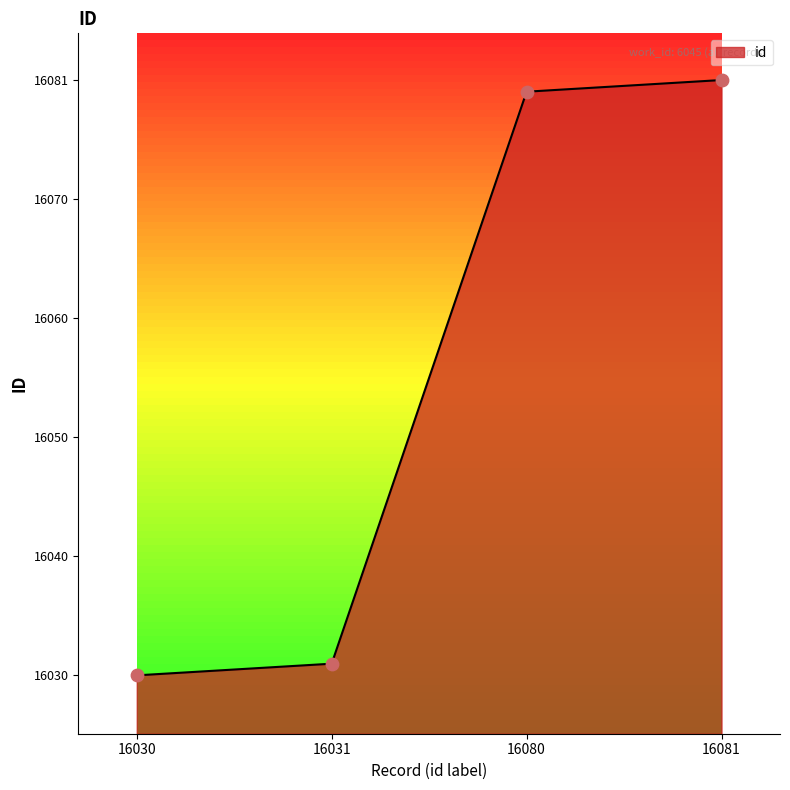

What is the change in value from 16031 to 16080?

+49